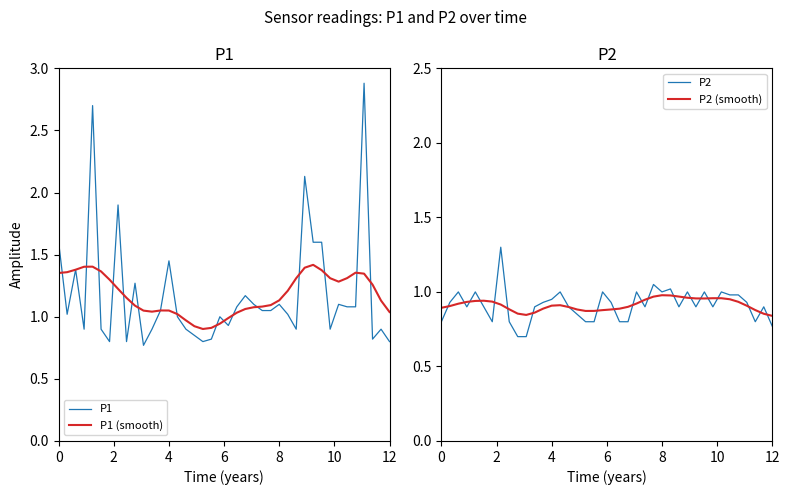

Reading left to right, transcribe all the data shown in this chart.

P1: 1.6	1.0	1.4	0.9	2.7	0.9	0.8	1.9	0.8	1.3	0.8	0.9	1.1	1.4	1.0	0.9	0.8	0.8	0.8	1.0	0.9	1.1	1.2	1.1	1.1	1.1	1.1	1.0	0.9	2.1	1.6	1.6	0.9	1.1	1.1	1.1	2.9	0.8	0.9	0.8
P1 (smooth): 1.4	1.4	1.4	1.4	1.4	1.4	1.3	1.2	1.2	1.1	1.0	1.0	1.1	1.1	1.0	1.0	0.9	0.9	0.9	0.9	1.0	1.0	1.1	1.1	1.1	1.1	1.1	1.2	1.3	1.4	1.4	1.4	1.3	1.3	1.3	1.4	1.3	1.3	1.1	1.0
P2: 0.8	0.9	1.0	0.9	1.0	0.9	0.8	1.3	0.8	0.7	0.7	0.9	0.9	0.9	1.0	0.9	0.8	0.8	0.8	1.0	0.9	0.8	0.8	1.0	0.9	1.1	1.0	1.0	0.9	1.0	0.9	1.0	0.9	1.0	1.0	1.0	0.9	0.8	0.9	0.8
P2 (smooth): 0.9	0.9	0.9	0.9	0.9	0.9	0.9	0.9	0.9	0.9	0.8	0.9	0.9	0.9	0.9	0.9	0.9	0.9	0.9	0.9	0.9	0.9	0.9	0.9	0.9	1.0	1.0	1.0	1.0	1.0	1.0	1.0	1.0	1.0	1.0	0.9	0.9	0.9	0.9	0.8